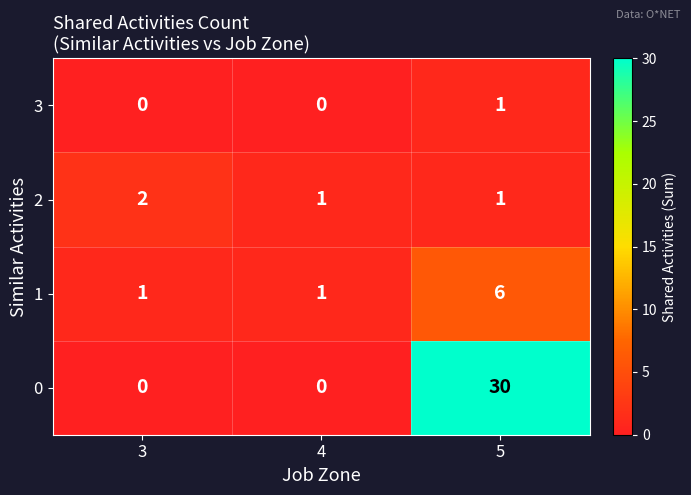

Which category has the highest value across all series?

5